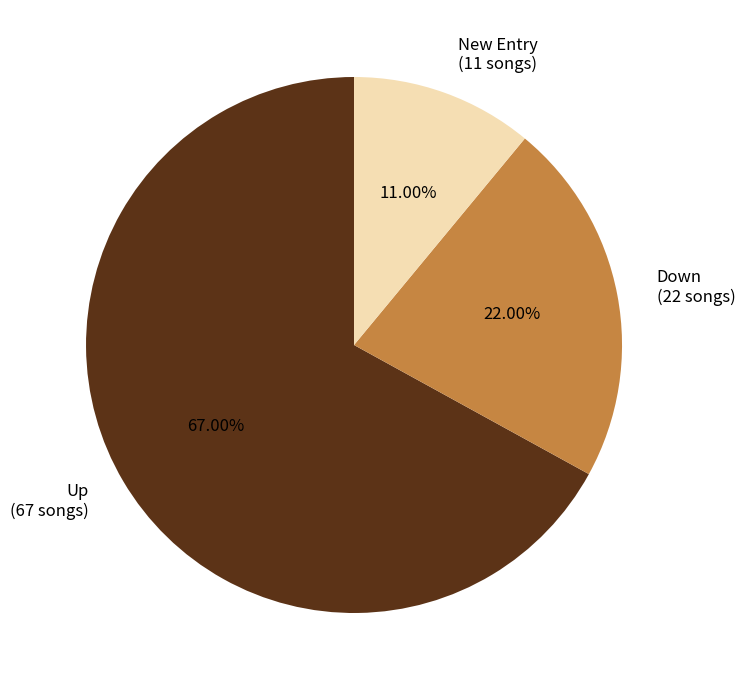

What is the majority slice?

Up (67 songs)